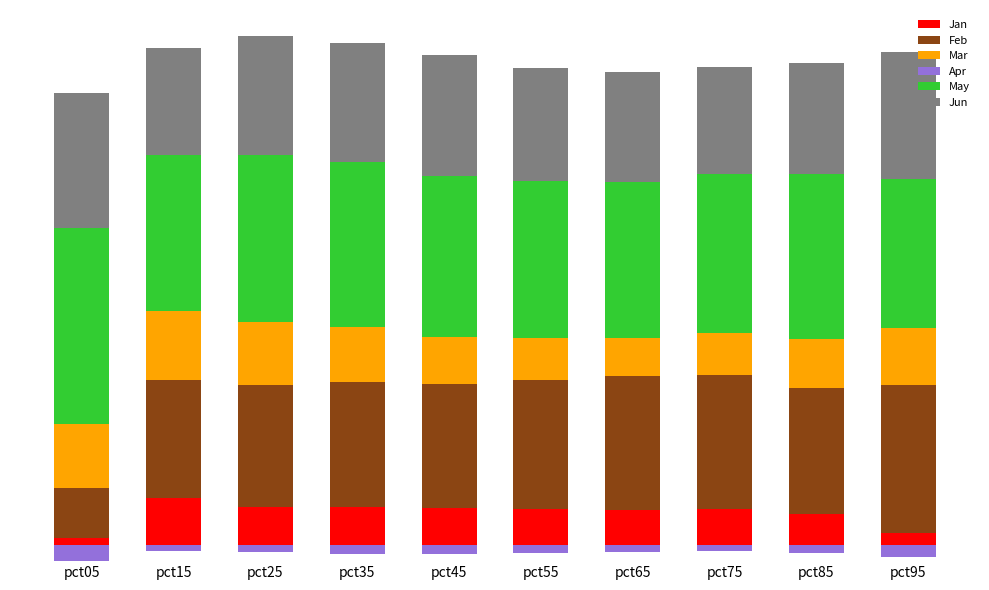

List the series in order of their peak value, lowest first.

Apr, Jan, Mar, Jun, Feb, May